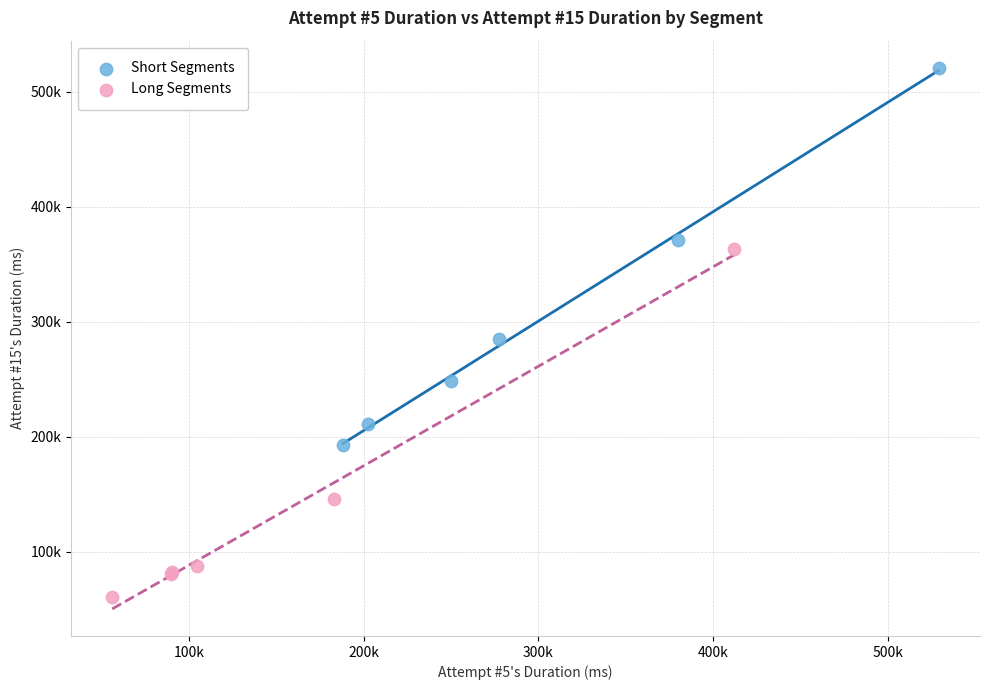

Which series contains the highest Y value?

Short Segments